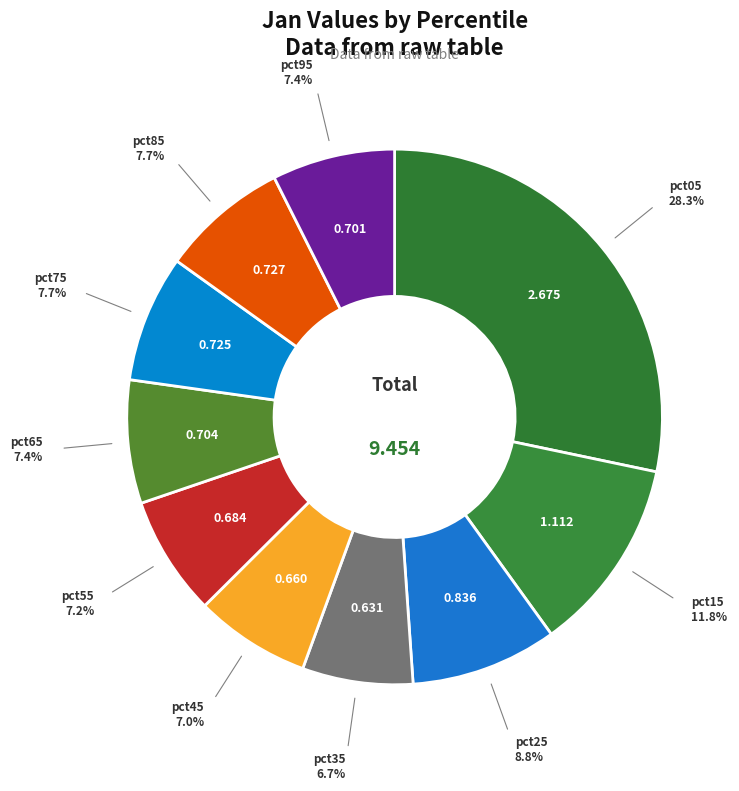

Which category has the biggest portion of the pie?

pct05